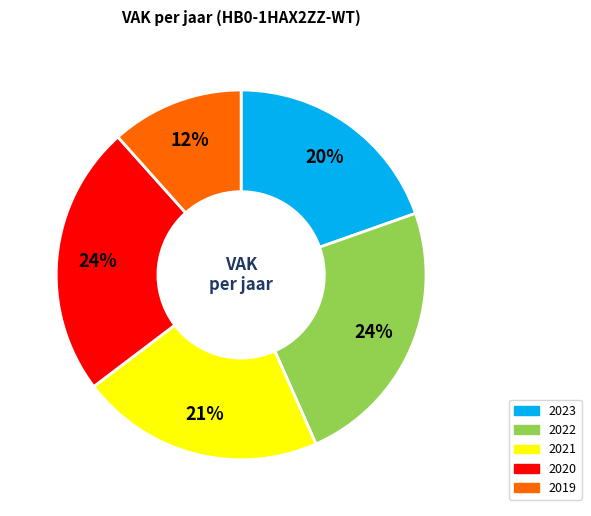

To the nearest percent, what is the average slice percentage?

20%